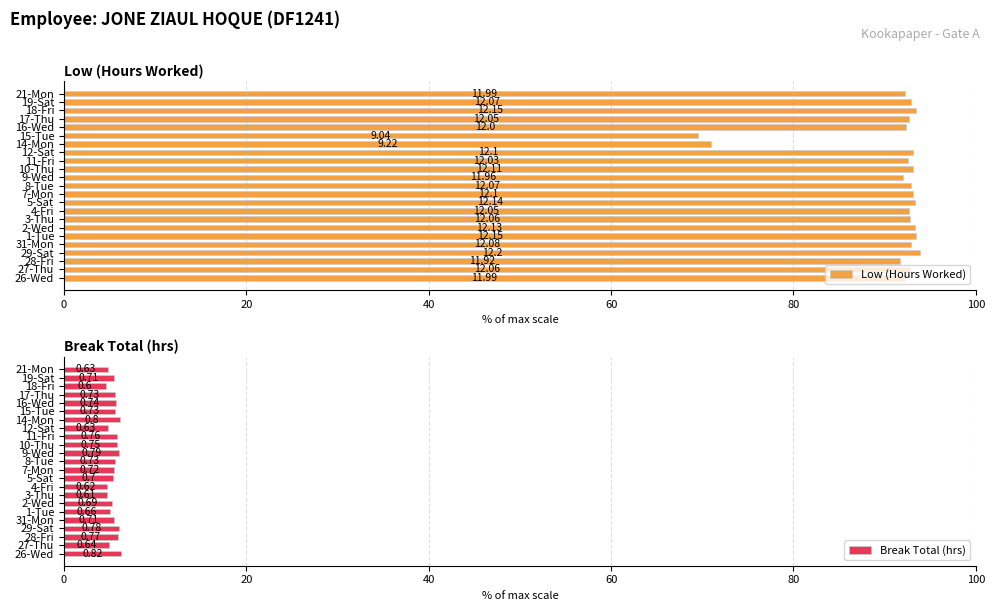

List the series in order of their peak value, highest first.

Low (Hours Worked), Break Total (hrs)